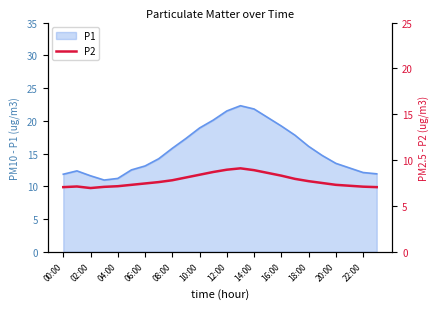

What is the highest value of the P1 series?

22.3